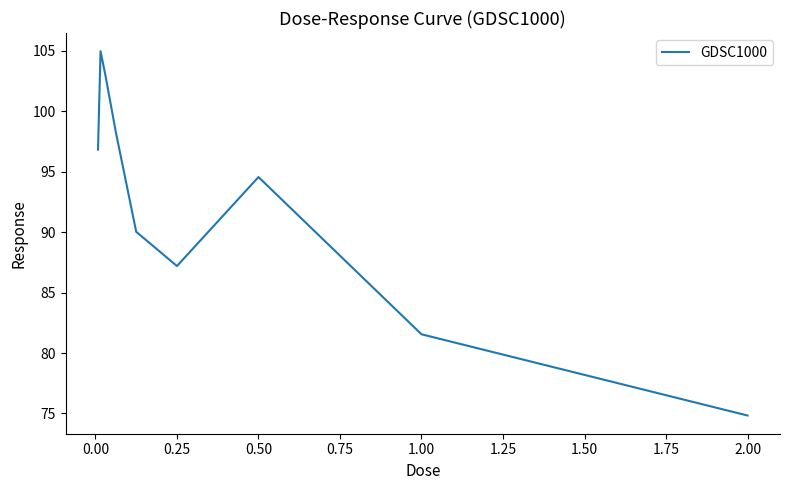

Is this an area chart (filled region under the line)?

No